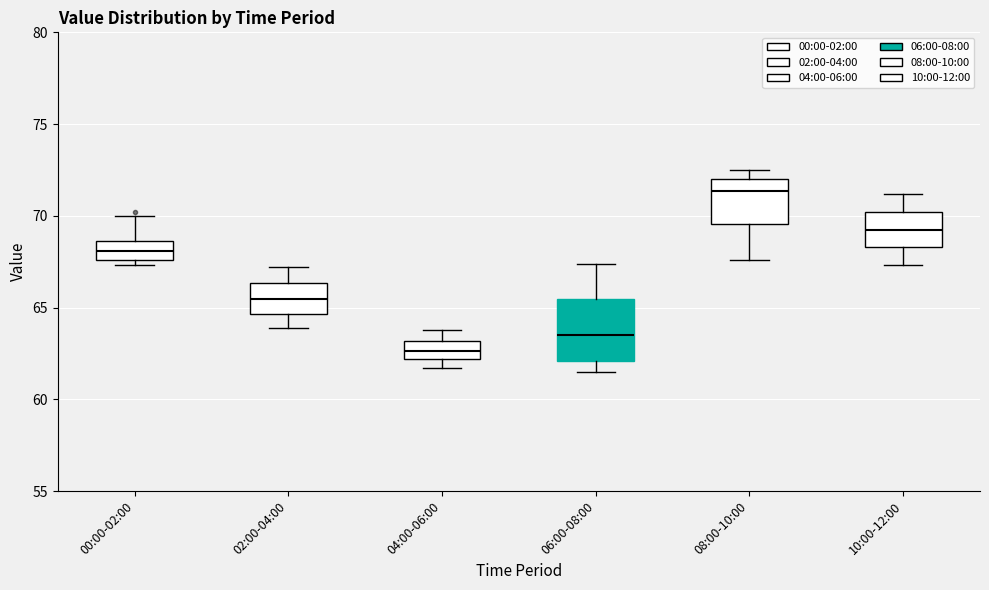

Where does the upper whisker of the box for 06:00-08:00 end on the y-axis? The values are not printed on the chart, so give them approximately, as read against the axis.

67.5